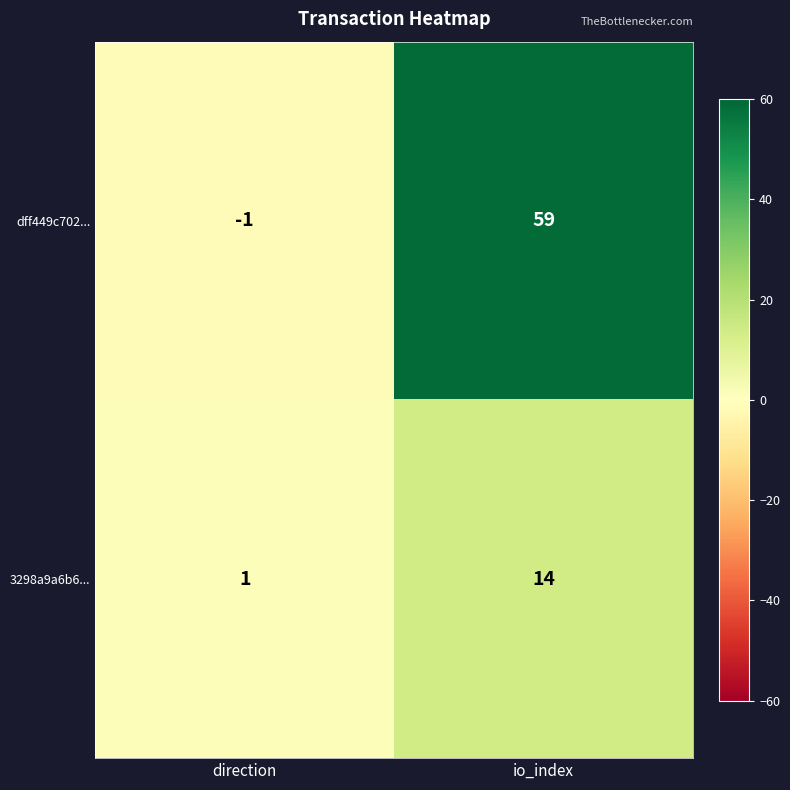

Count the number of categories in the chart.

2